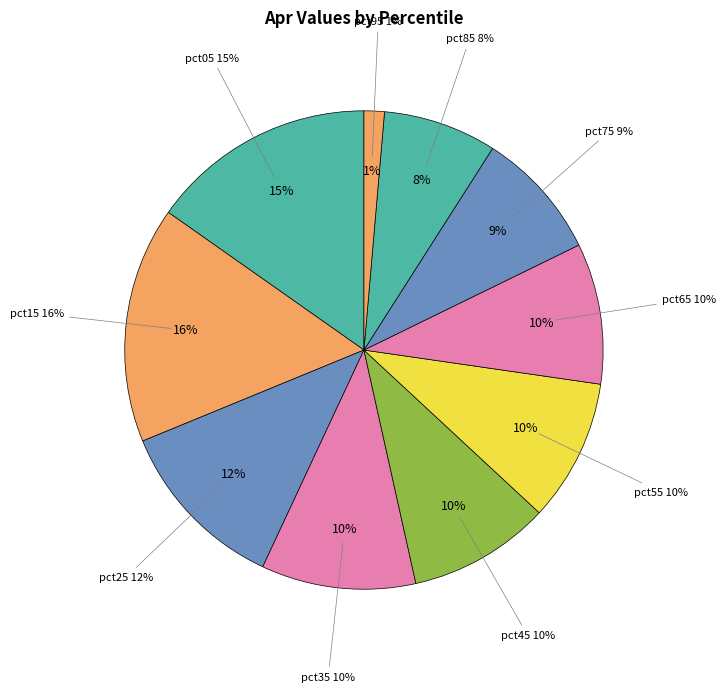

What is the total percentage of pct35 and pct85?

18.1%